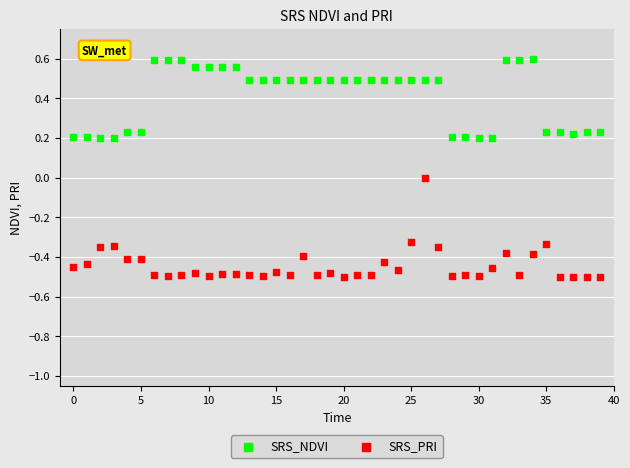

What are all the series names shown in the legend?

SRS_NDVI, SRS_PRI